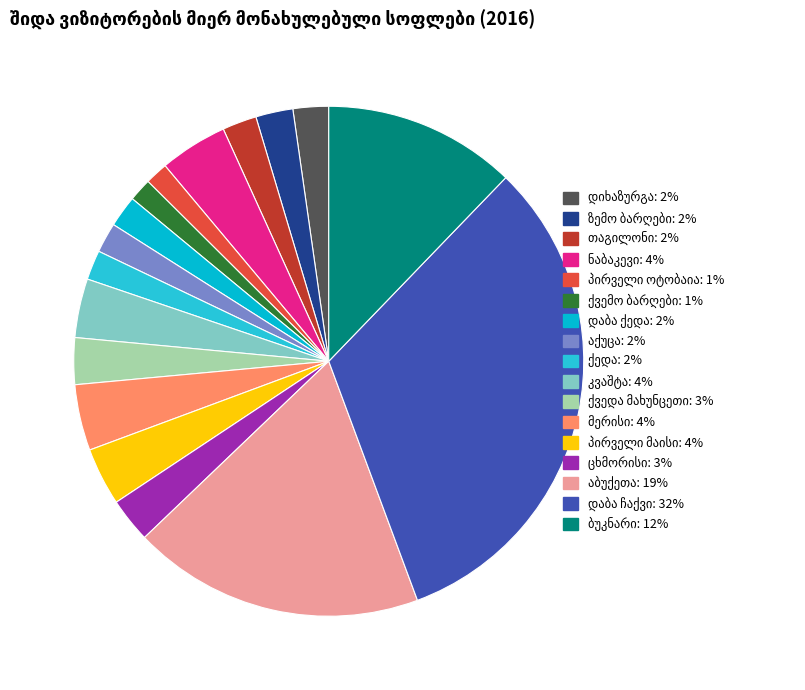

What percentage do ქედა and დაბა ქედა together represent?

3.9%